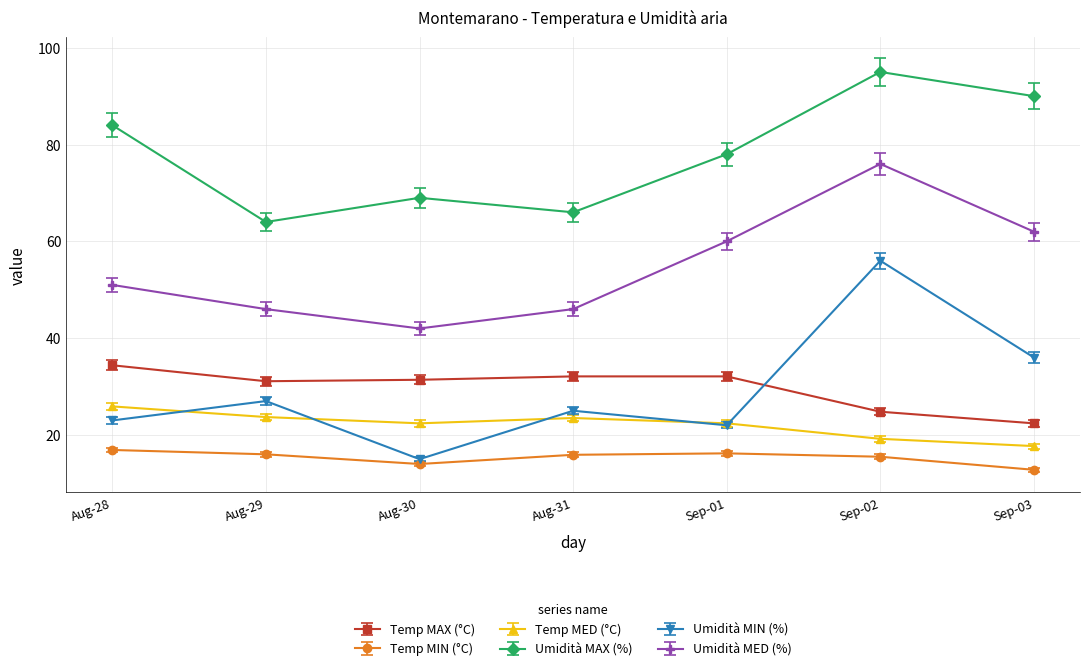

At which label does Temp MAX (°C) first exceed 31?

Aug-28